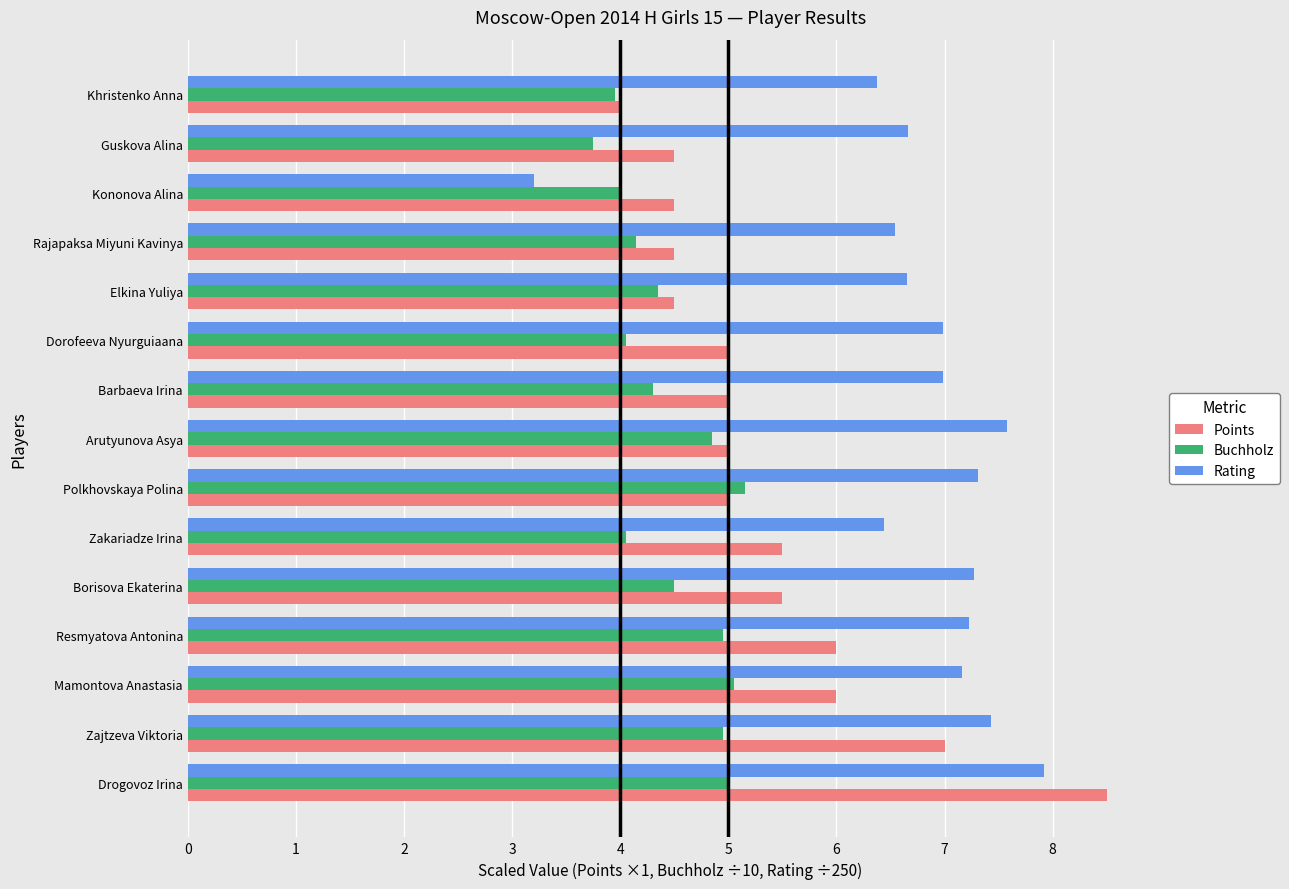

Which category has the lowest value in the Rating series?

Kononova Alina